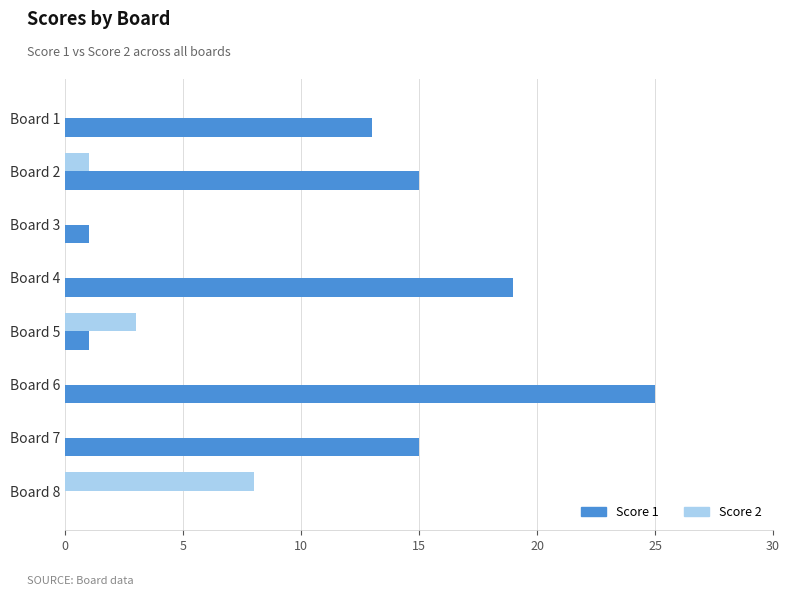

The value of Score 2 at Board 1 is 4. True or false?

False